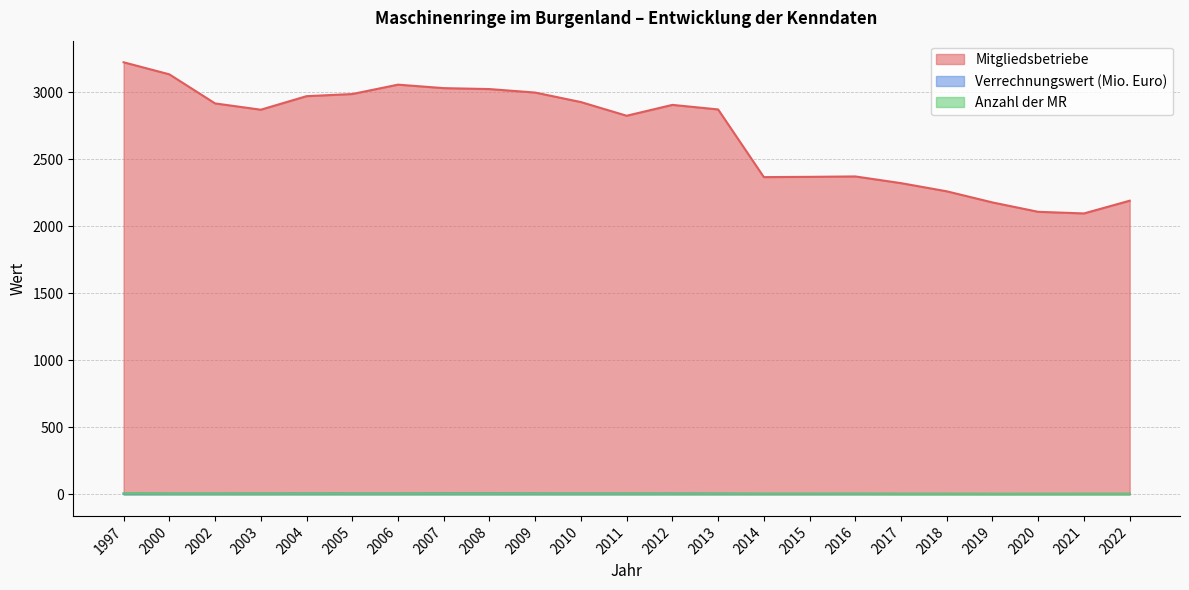

Which category has the lowest value in the Mitgliedsbetriebe series?

2021